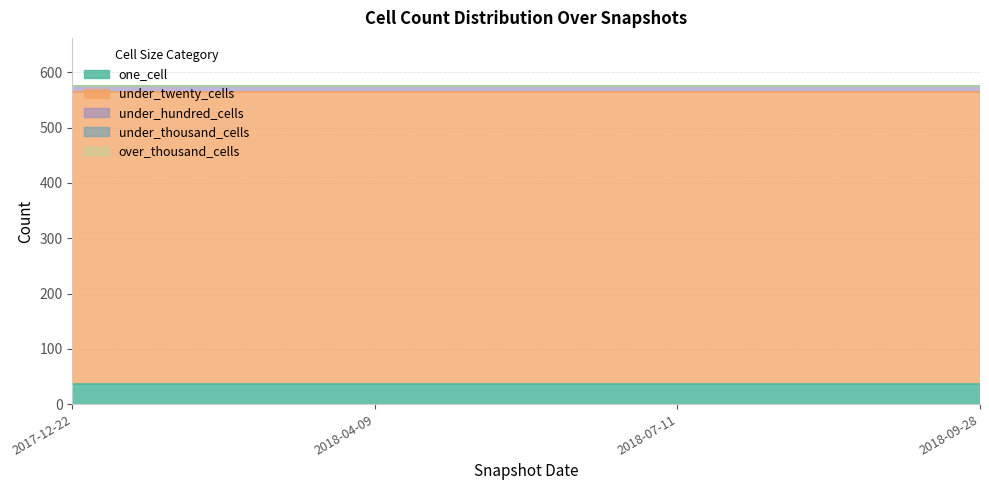

At which label does under_thousand_cells reach its peak?

2017-12-22